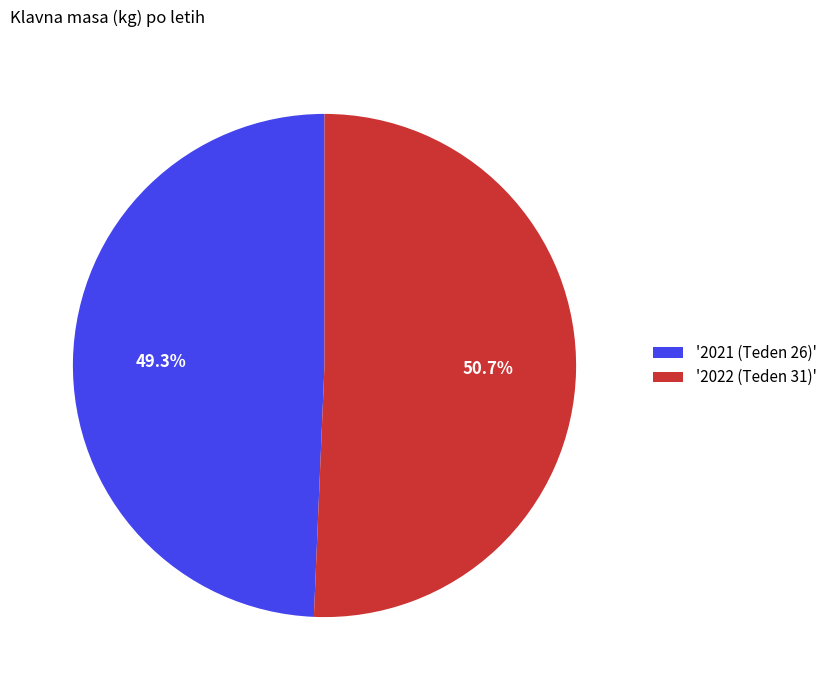

Is there a majority slice in this chart?

Yes